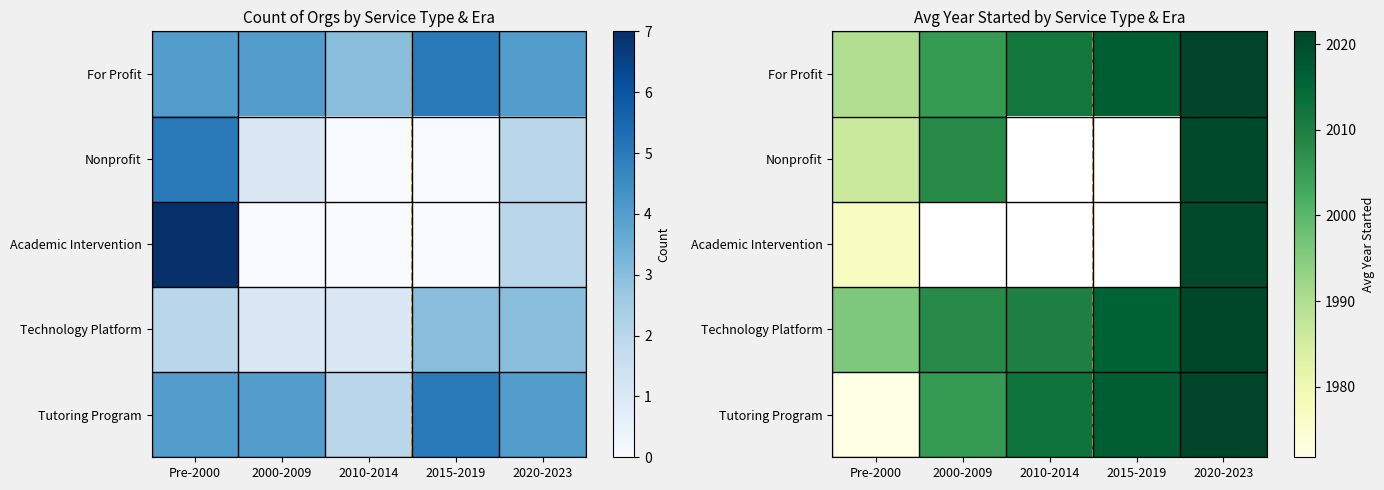

What is the spread (max minus min) of values at 2020-2023?

1.0